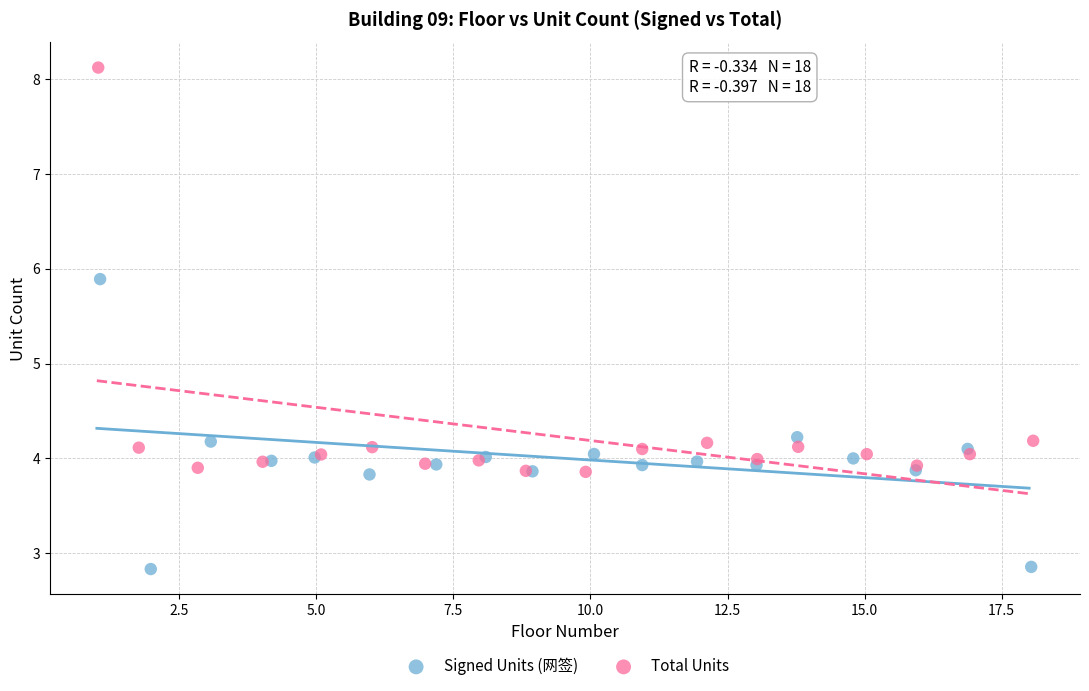

Which series contains the highest Y value?

Total Units